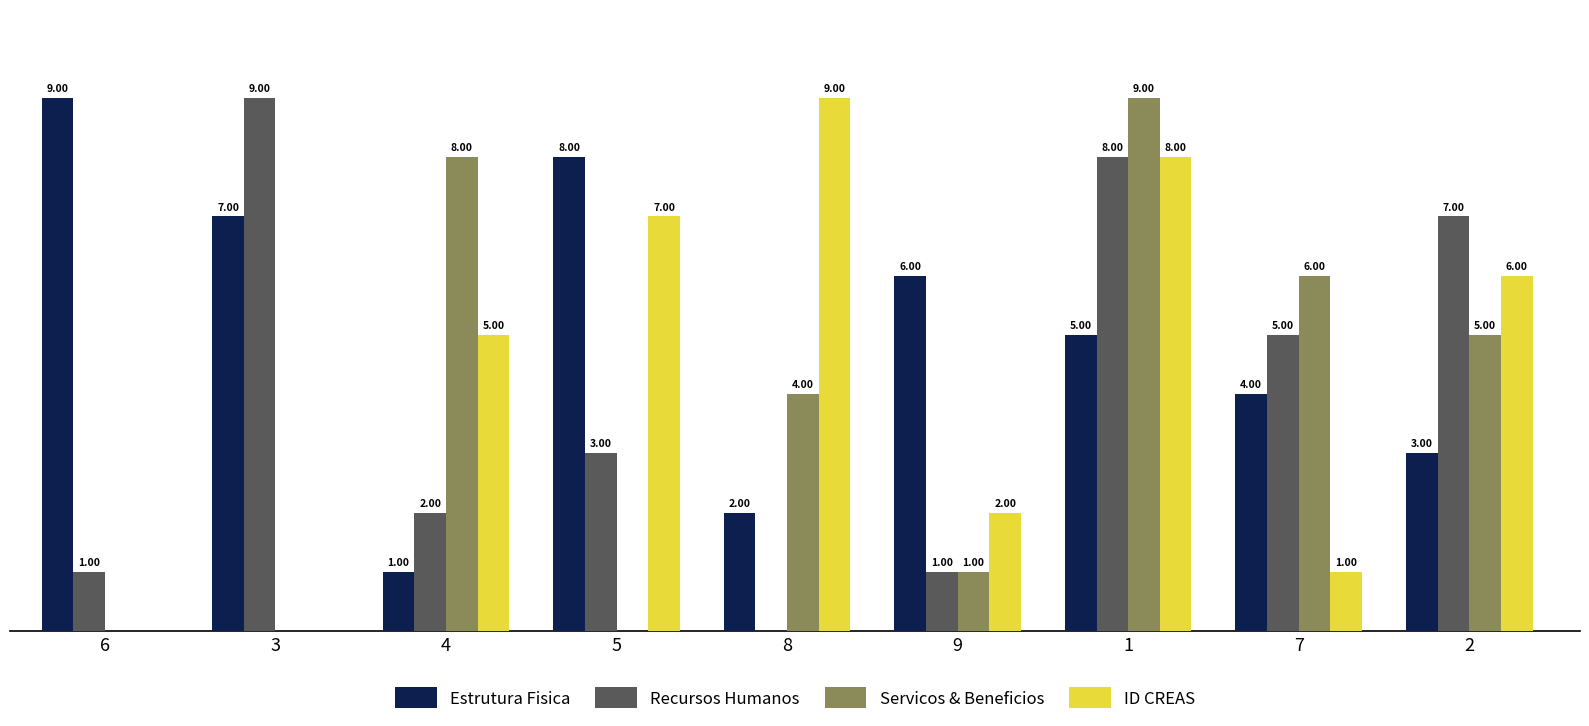

Which series changed the most between 9 and 1?

Servicos & Beneficios